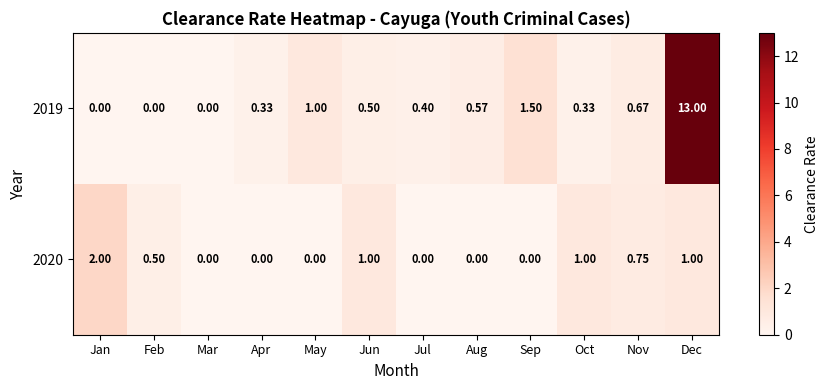

At which category is the sum across all series the highest?

Dec